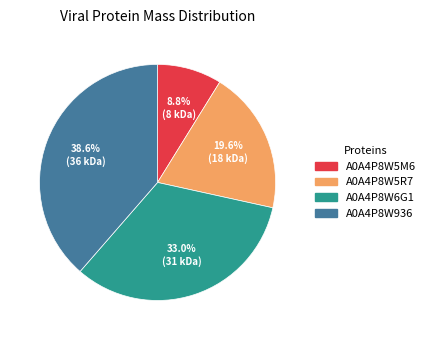

True or false: A0A4P8W5R7 accounts for 5% of the total.

False